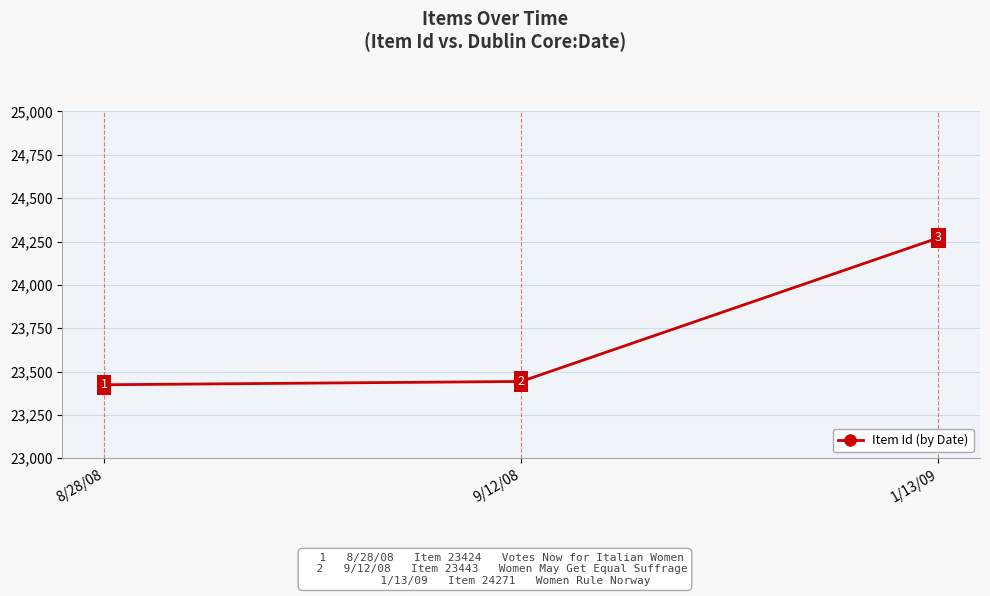

What is the label of the 3rd point from the left?

1/13/09